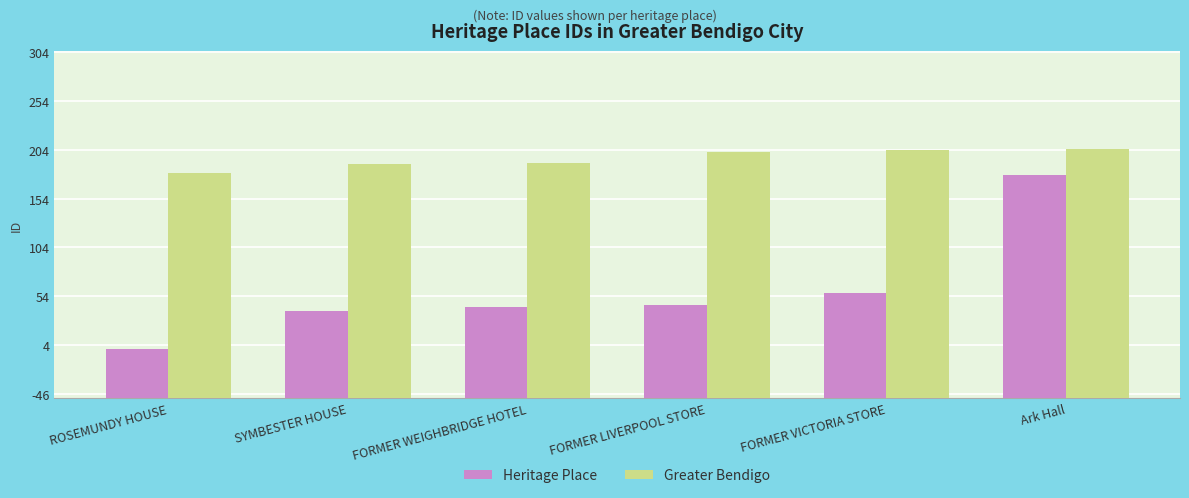

What is the label of the 1st bar from the right?

Ark Hall